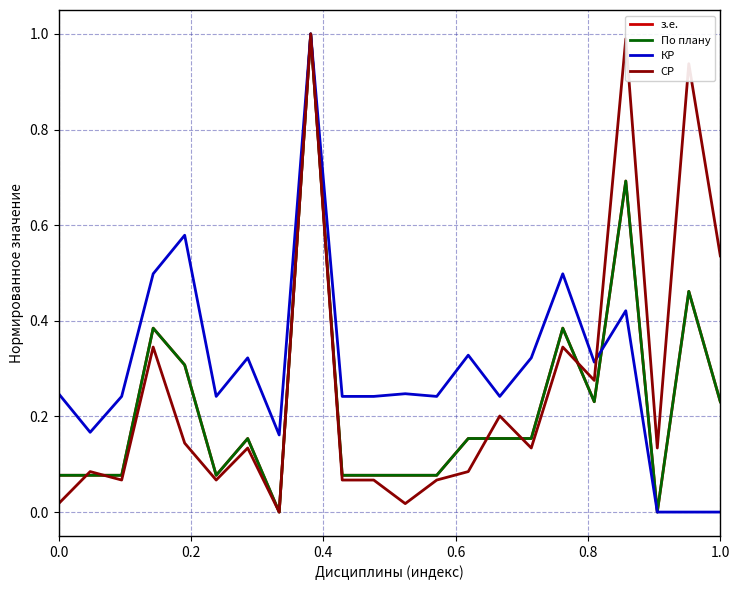

Is this an area chart (filled region under the line)?

No